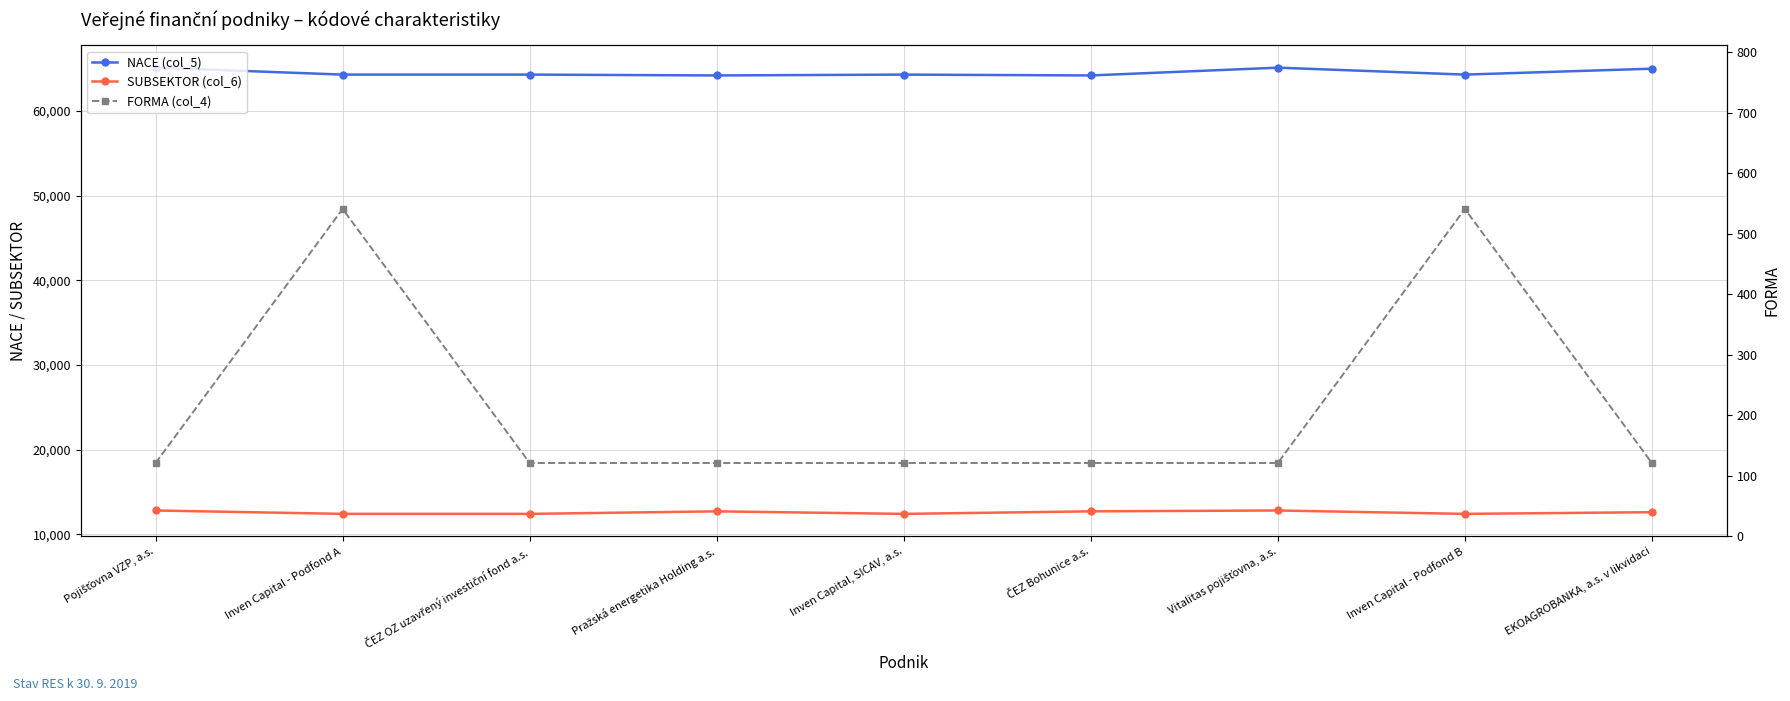

What is the total value across all series at Vitalitas pojišťovna, a.s.?

78042